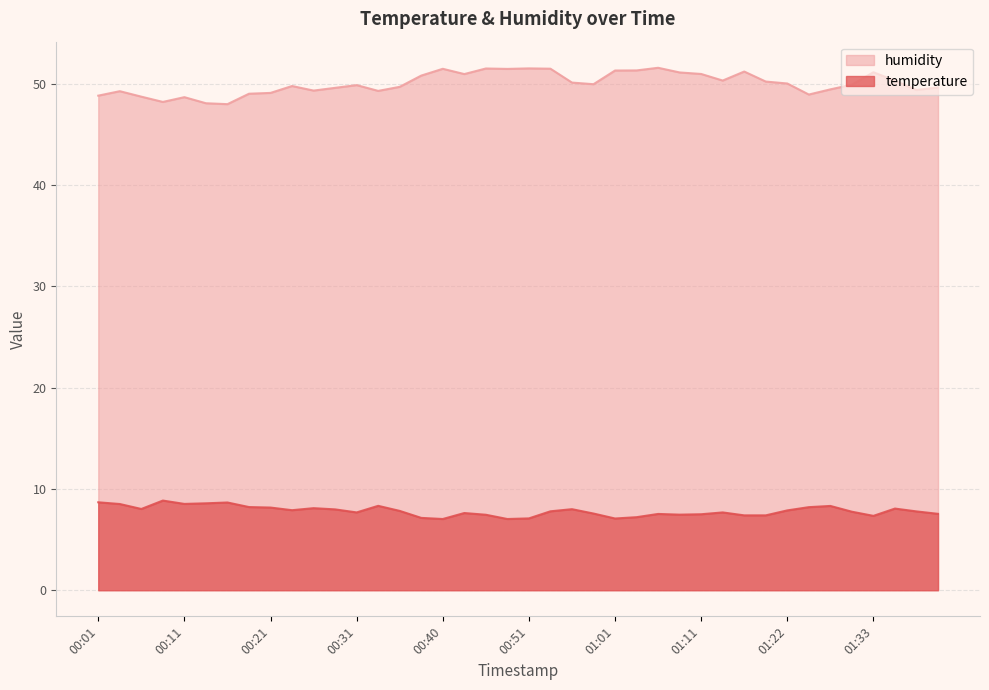

What is the difference between the highest and lowest values at 00:38?

43.7